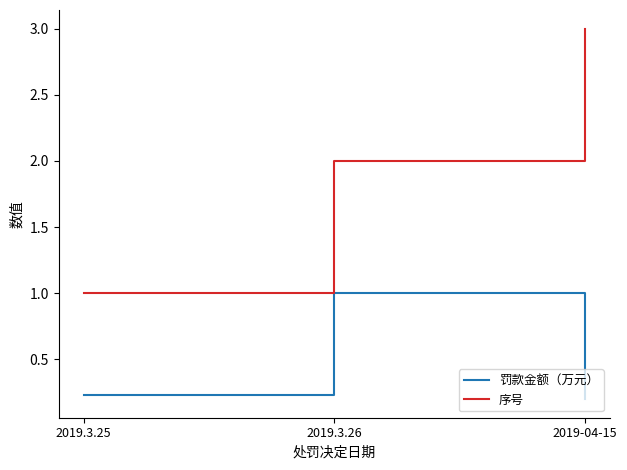

What position from the left is 2019-04-15?

3